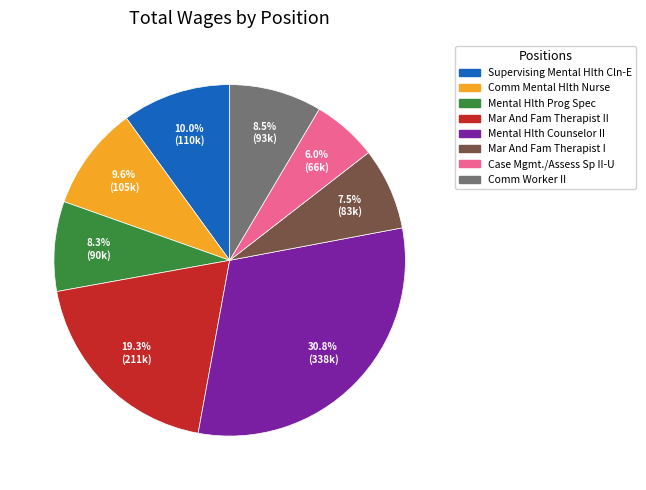

Is there a majority slice in this chart?

No